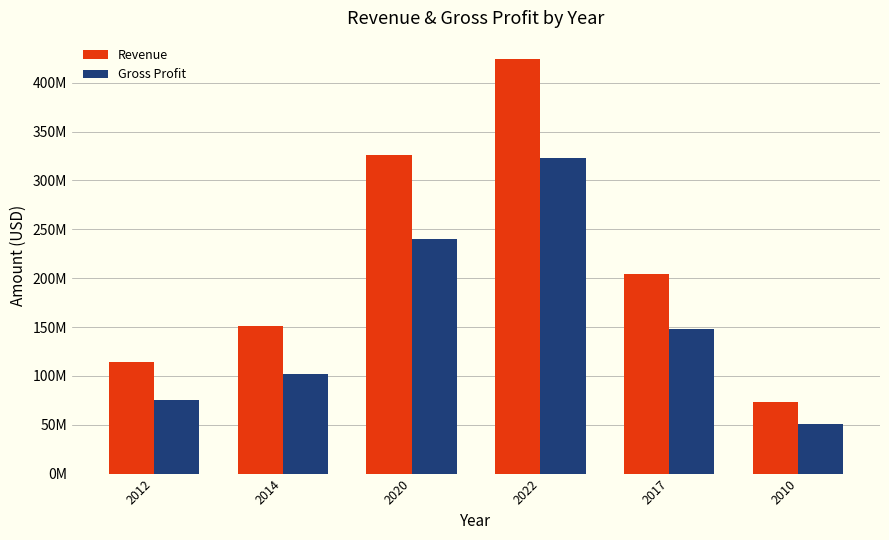

What is the difference between the second highest and second lowest values in the Revenue series?

211801000